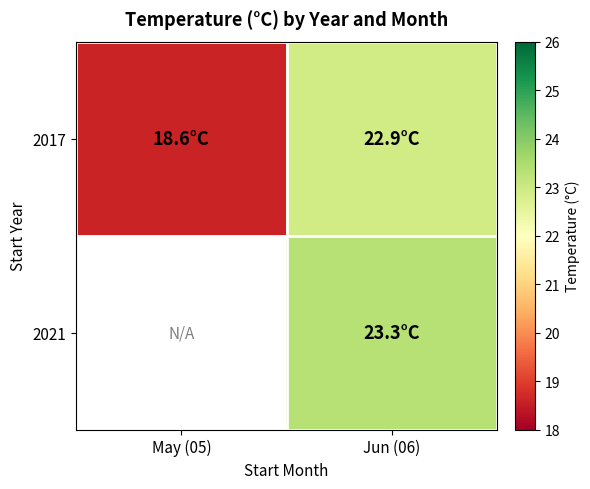

At which category does the chart reach its minimum across all series?

May (05)